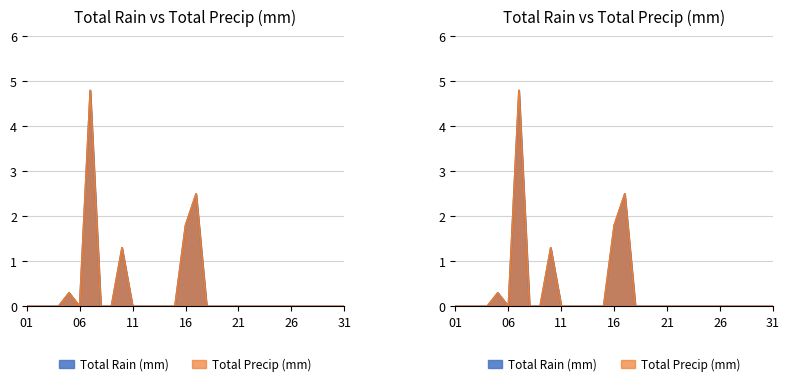

What value does the Total Precip (mm) series have at 17?

2.5